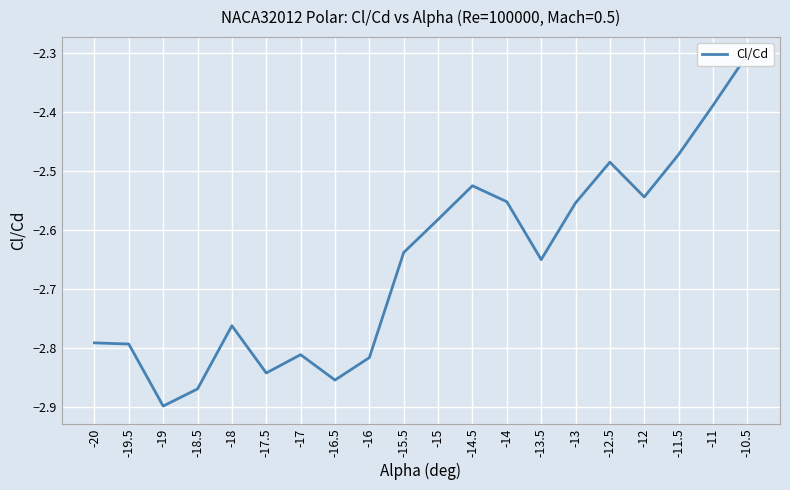

What is the change in value from -13 to -12.5?

+0.1